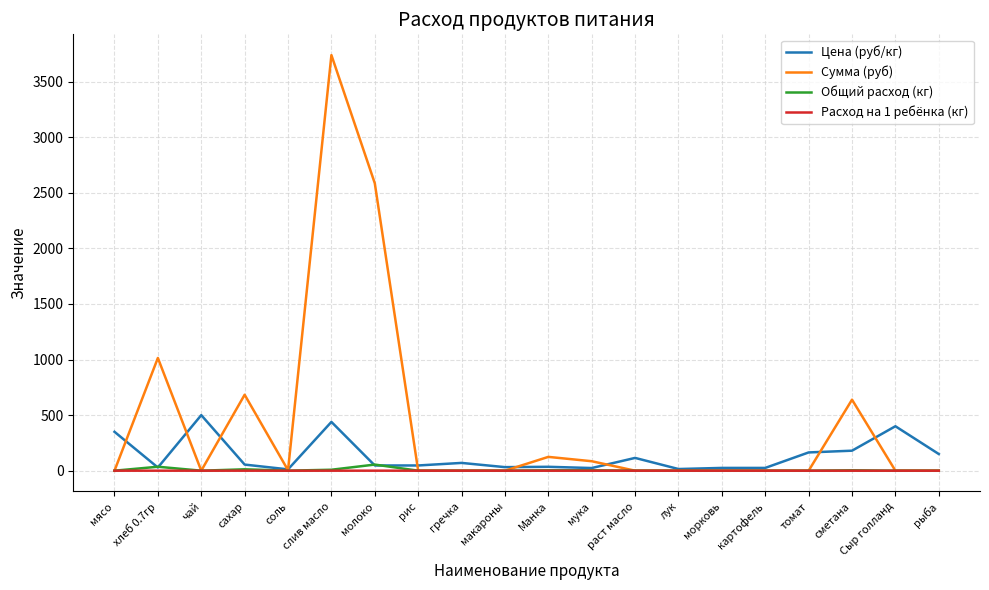

What position from the right is макароны?

11